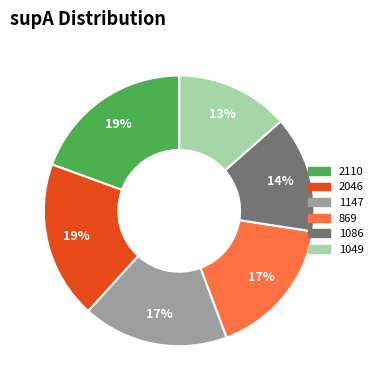

What is the largest slice in the pie chart?

2110